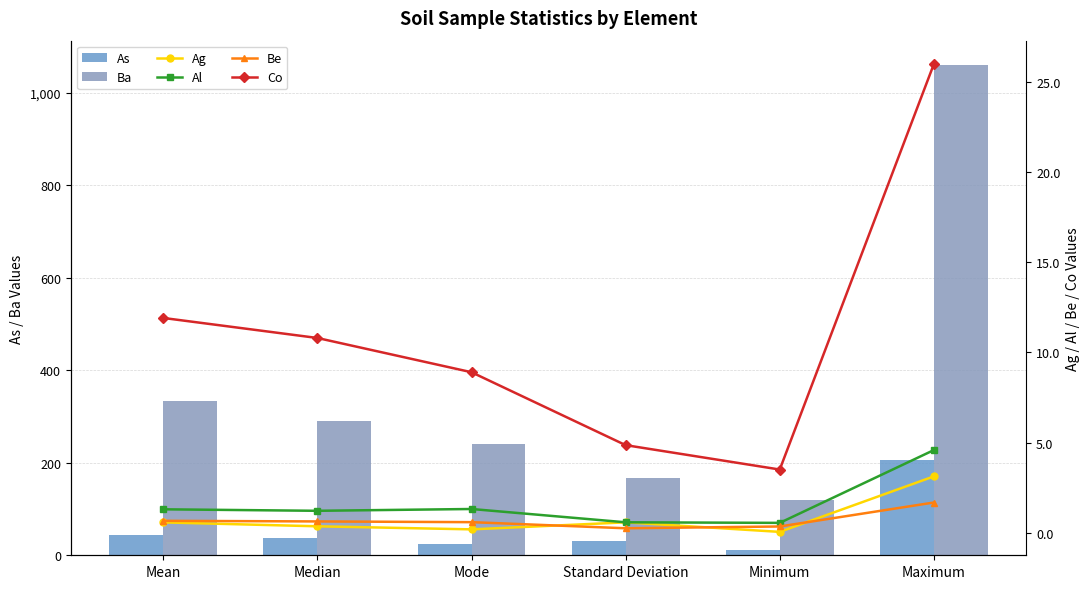

At which label does As first exceed 37?

Mean